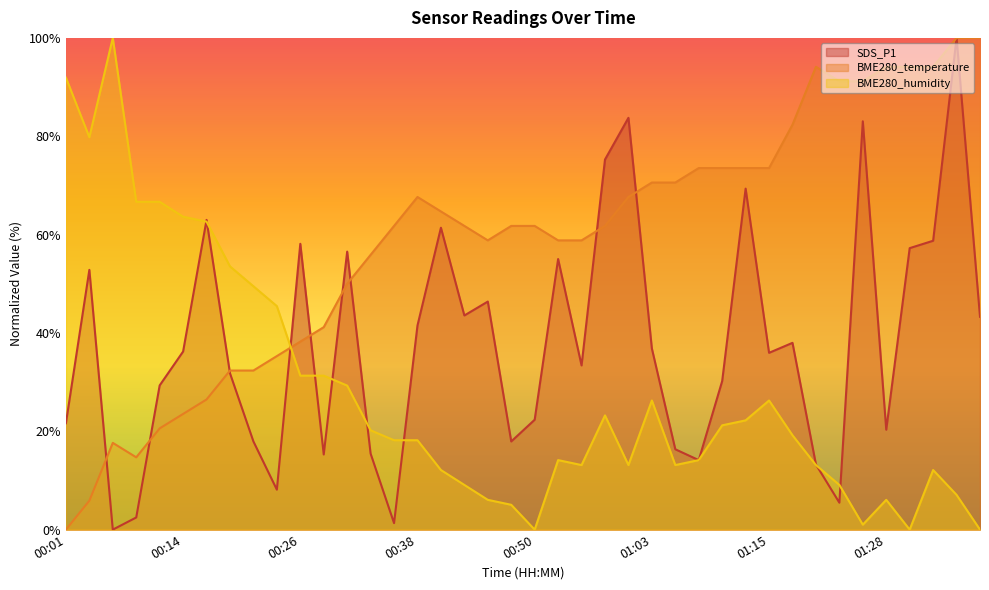

How many data points does each series have?

40